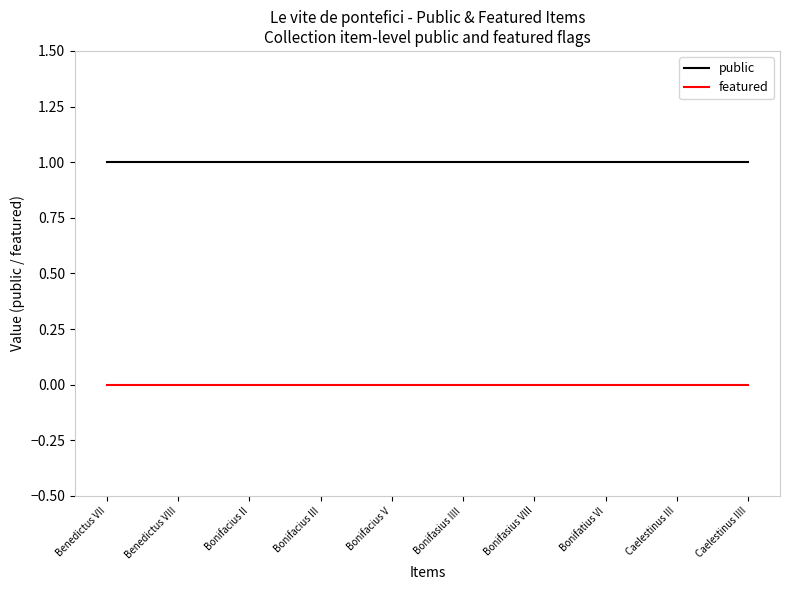

Count the number of data series in this chart.

2